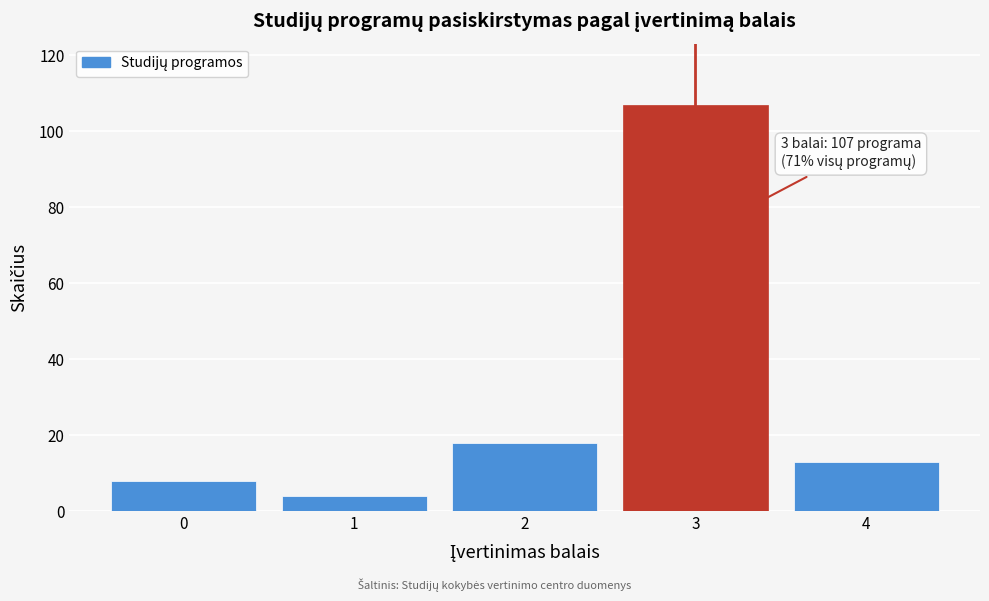

Reading left to right, what are all the values shown in this chart?

8	4	18	107	13